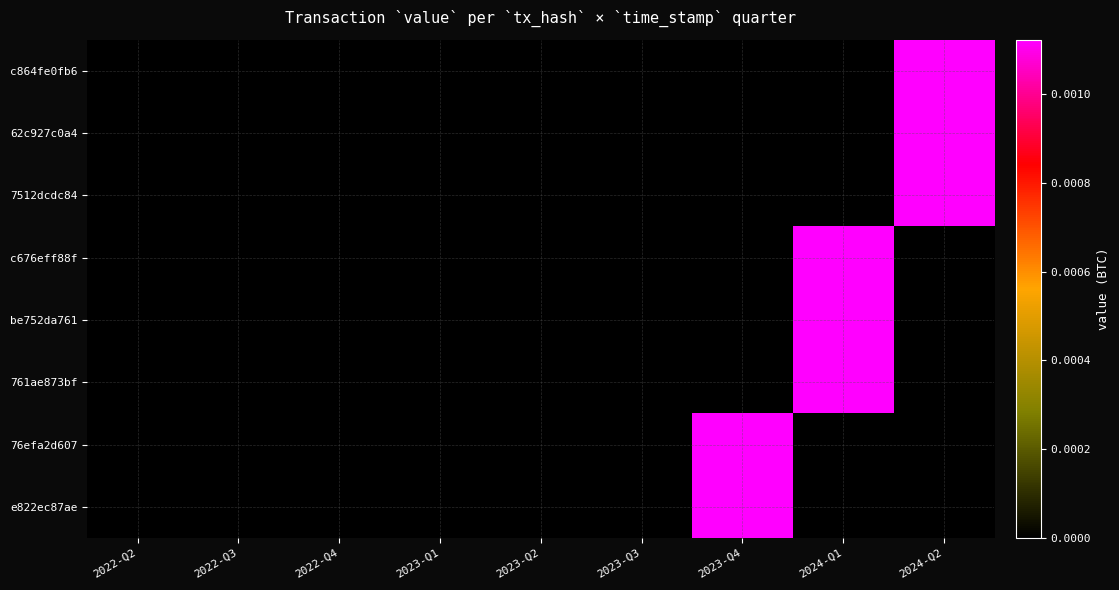

Which has a higher value, 2023-Q3 or 2022-Q4?

2023-Q3